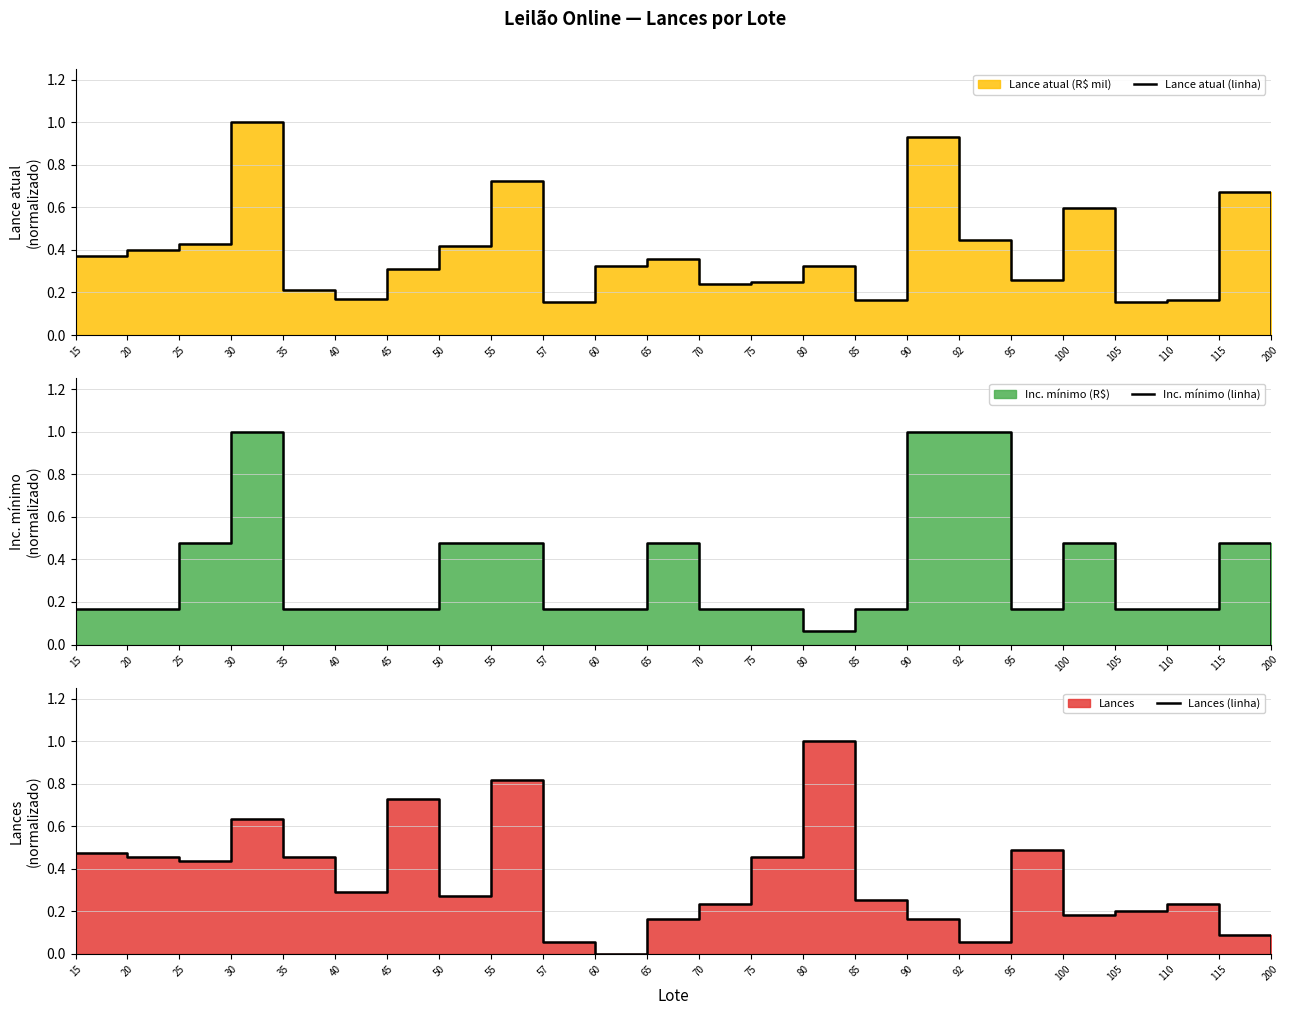

Is it true that Lance atual (linha) equals 1.0 at 30?

True